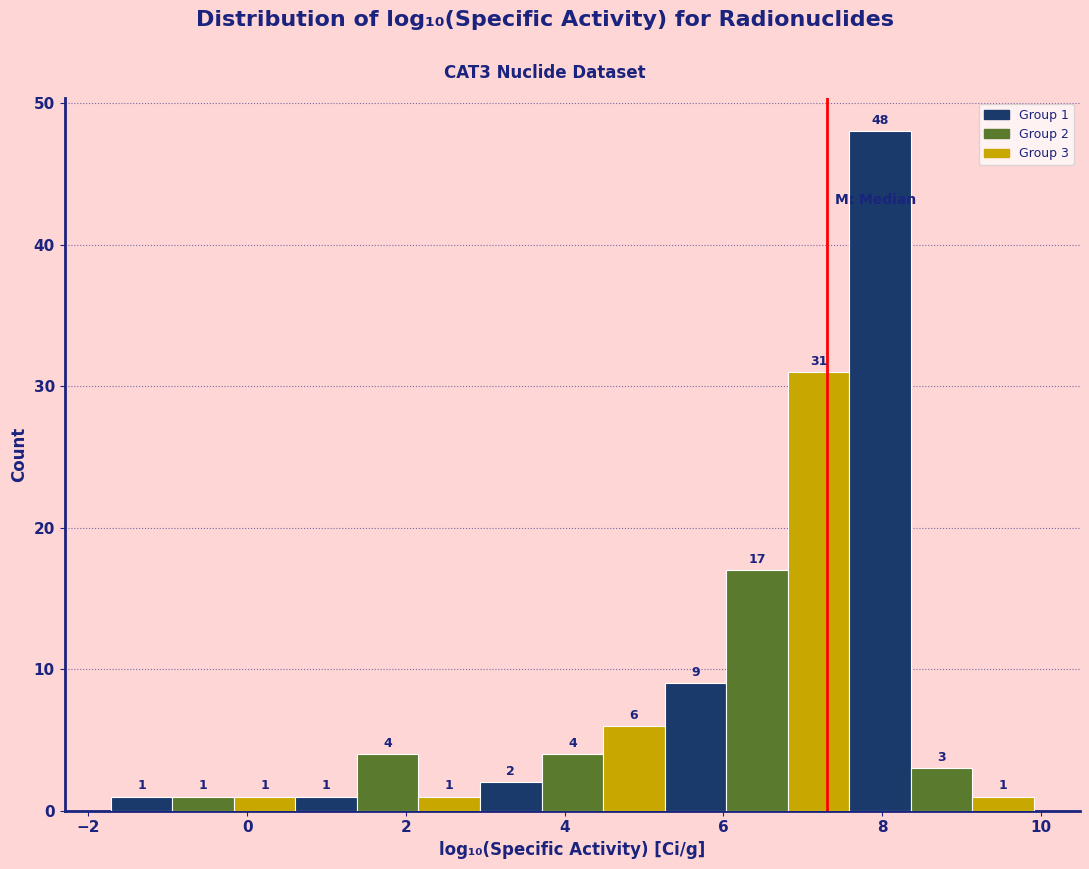

Around what value on the x-axis is the tallest bar? Give the approximate position of its centre, as read against the axis.

8.0